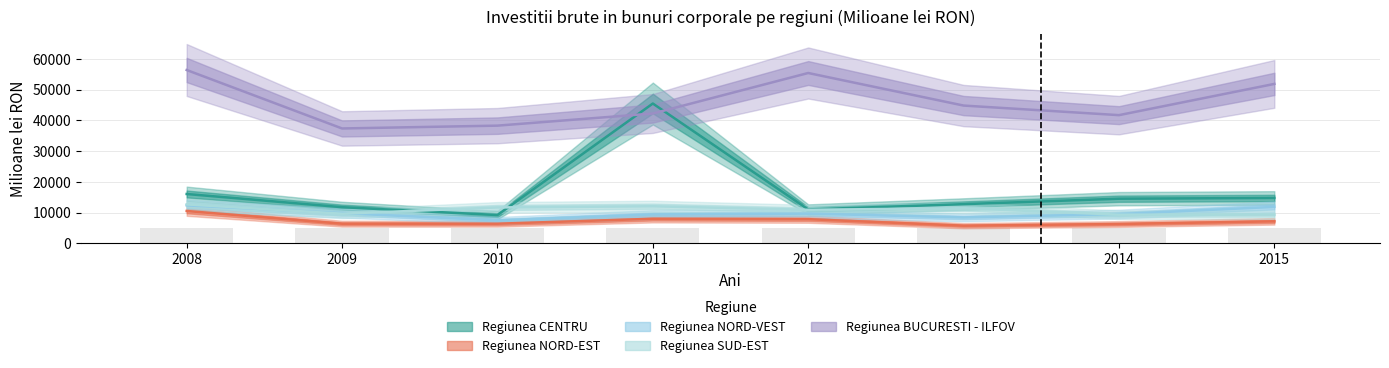

Reading left to right, list all the values displayed in this chart.

Regiunea CENTRU: 16024	11738	9174	45479	11002	12724	14495	14738
Regiunea NORD-EST: 10495	6355	6357	7957	7834	5708	6256	7131
Regiunea NORD-VEST: 12337	9818	7435	9369	9639	8401	9497	11830
Regiunea SUD-EST: 12643	9610	11651	12035	10880	11414	9293	9303
Regiunea BUCURESTI - ILFOV: 56386	37359	38280	42227	55414	44816	41696	51863